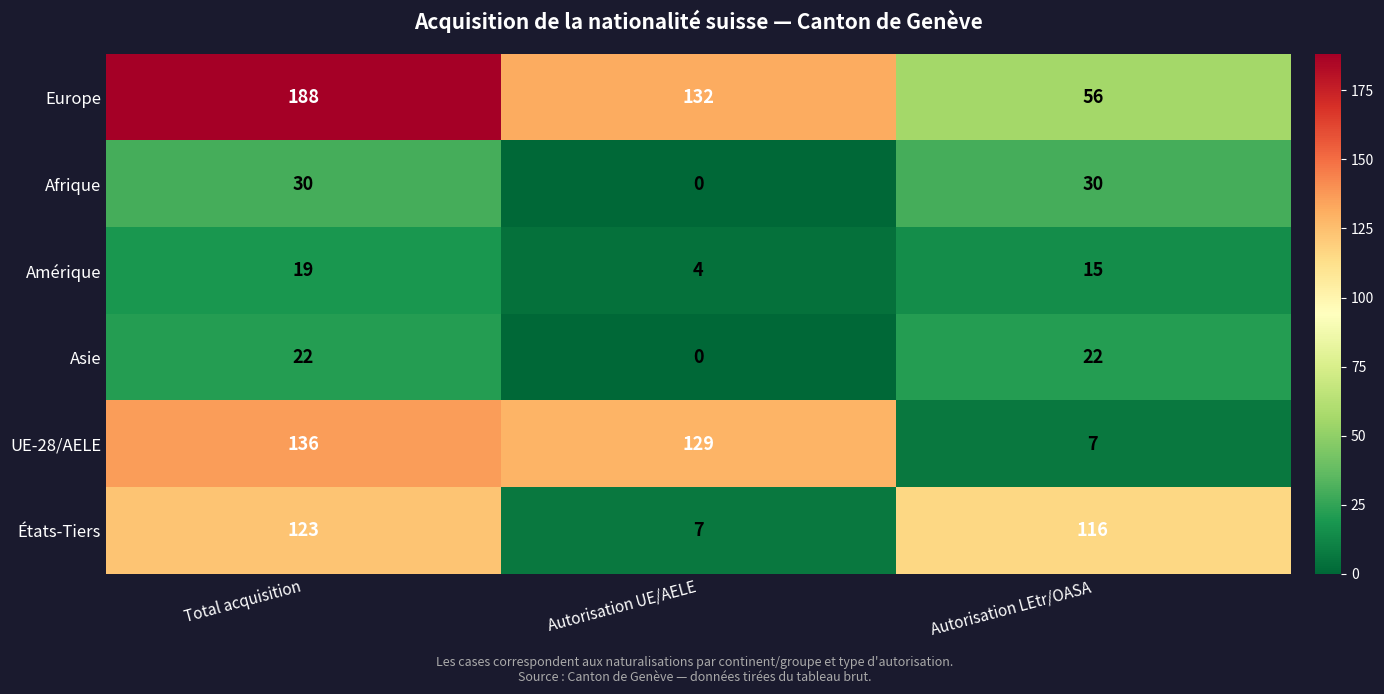

List the series in order of their peak value, lowest first.

Amérique, Asie, Afrique, États-Tiers, UE-28/AELE, Europe